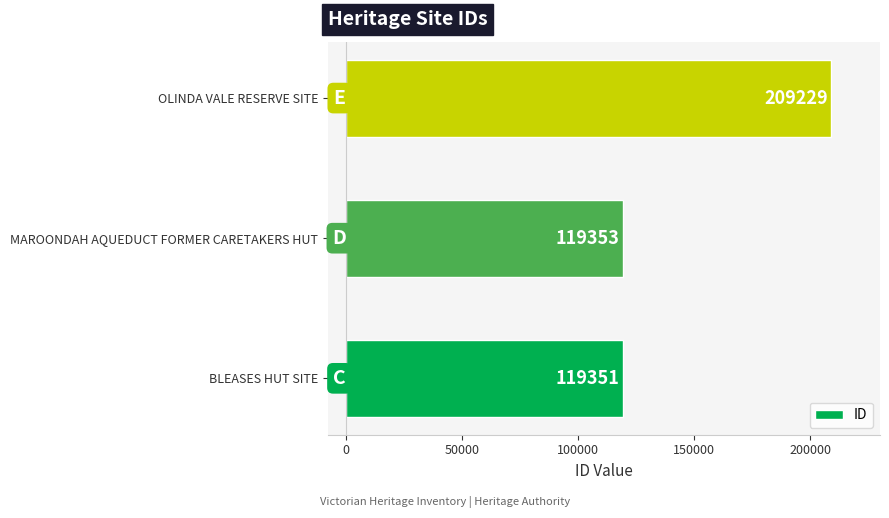

Read the value at BLEASES HUT SITE, to the nearest 50.

119350